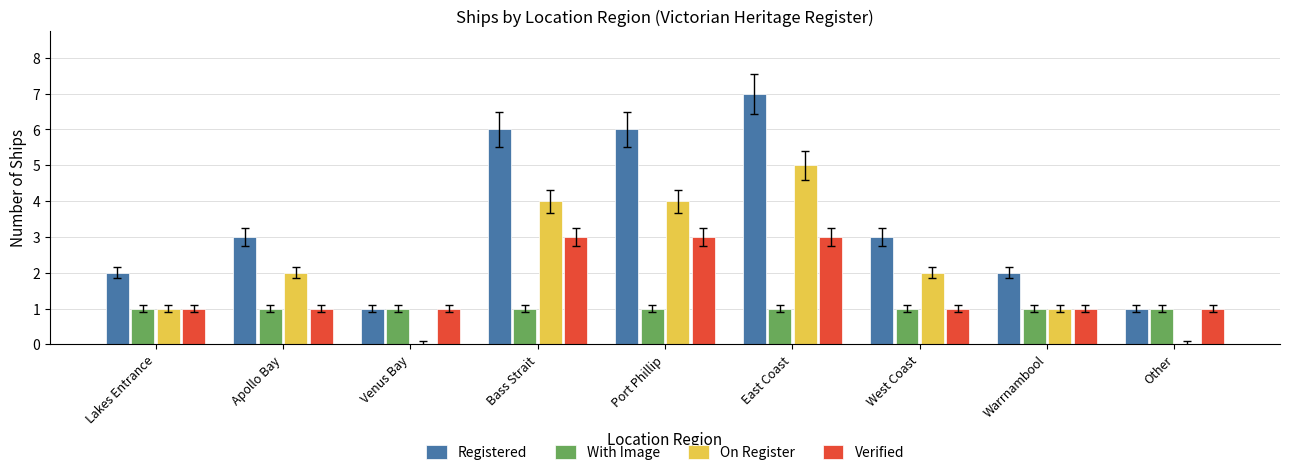

Reading left to right, what are all the values shown in this chart?

Registered: Lakes Entrance=2	Apollo Bay=3	Venus Bay=1	Bass Strait=6	Port Phillip=6	East Coast=7	West Coast=3	Warrnambool=2	Other=1
With Image: Lakes Entrance=1	Apollo Bay=1	Venus Bay=1	Bass Strait=1	Port Phillip=1	East Coast=1	West Coast=1	Warrnambool=1	Other=1
On Register: Lakes Entrance=1	Apollo Bay=2	Venus Bay=0	Bass Strait=4	Port Phillip=4	East Coast=5	West Coast=2	Warrnambool=1	Other=0
Verified: Lakes Entrance=1	Apollo Bay=1	Venus Bay=1	Bass Strait=3	Port Phillip=3	East Coast=3	West Coast=1	Warrnambool=1	Other=1